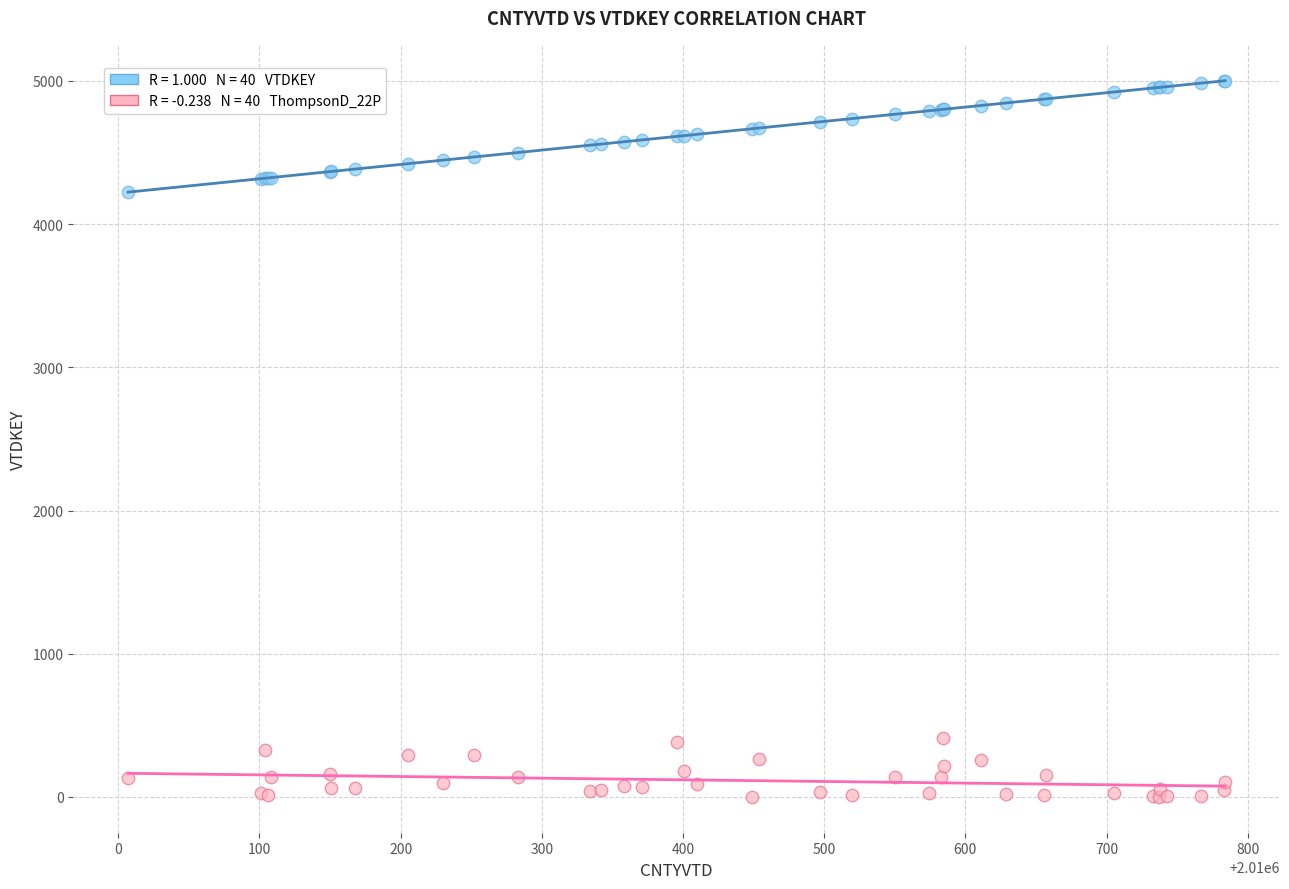

Across all series, what Y value is closest to 2501?

4223